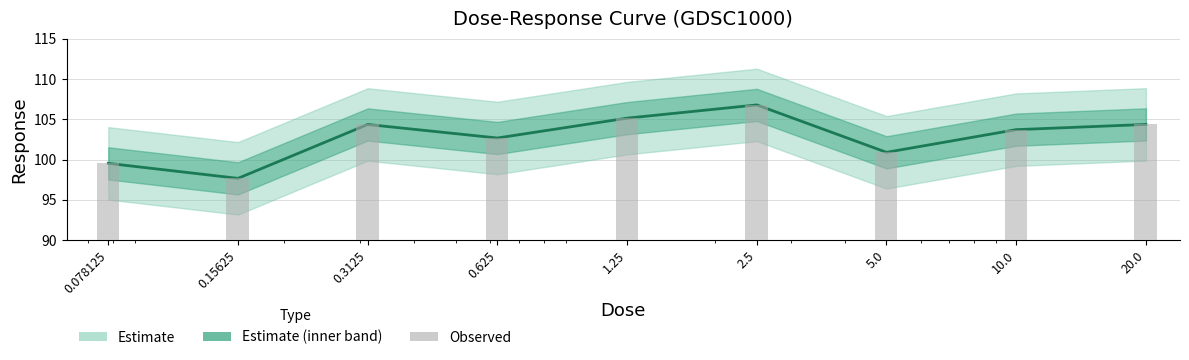

Reading right to left, transcribe all the data shown in this chart.

104.4	103.7	100.9	106.8	105.1	102.7	104.4	97.7	99.5